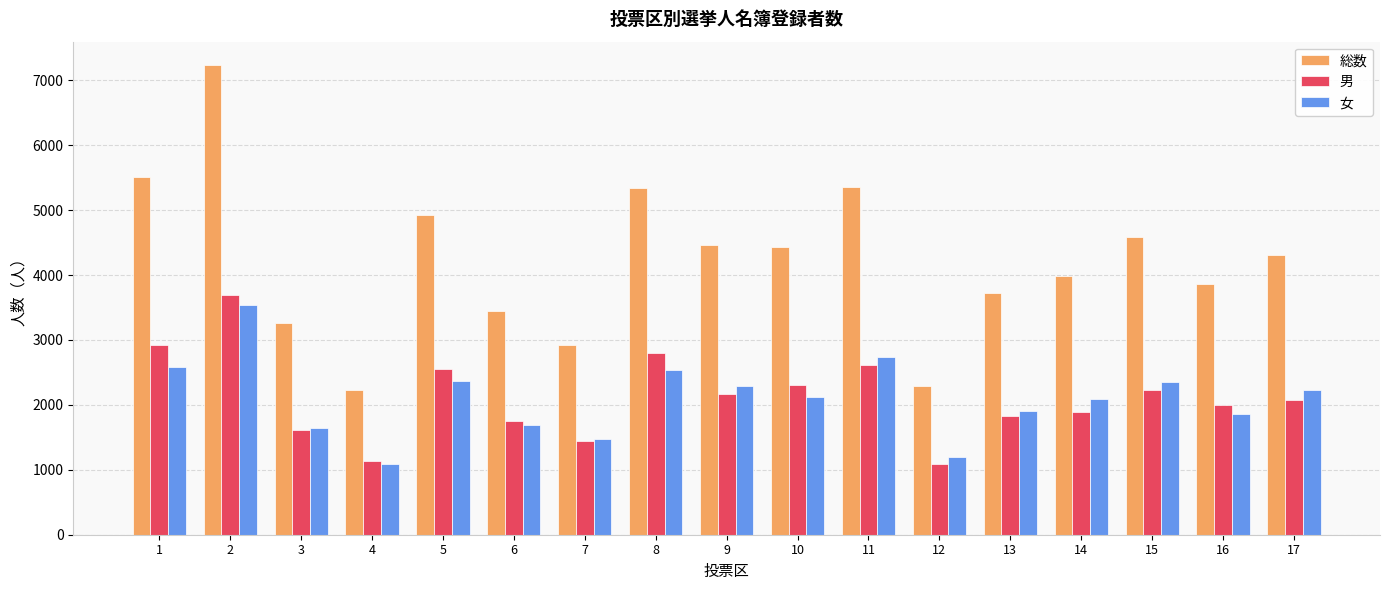

How many bars are there in each group?

3